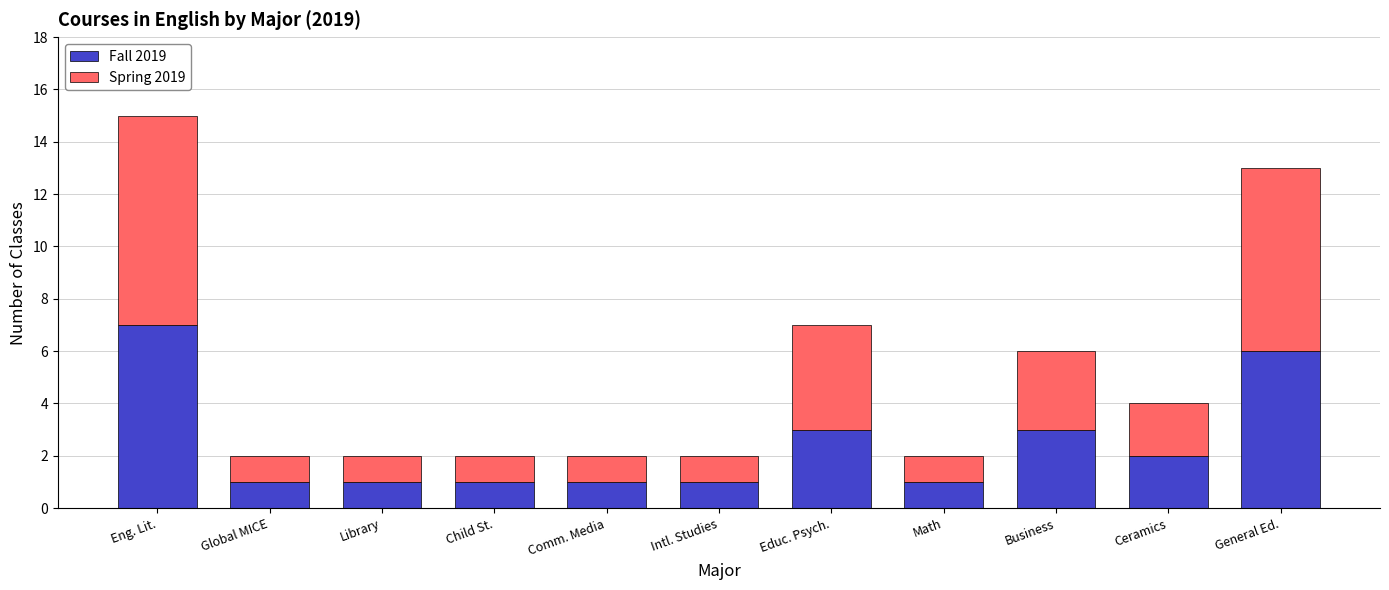

Does the chart contain stacked bars?

Yes